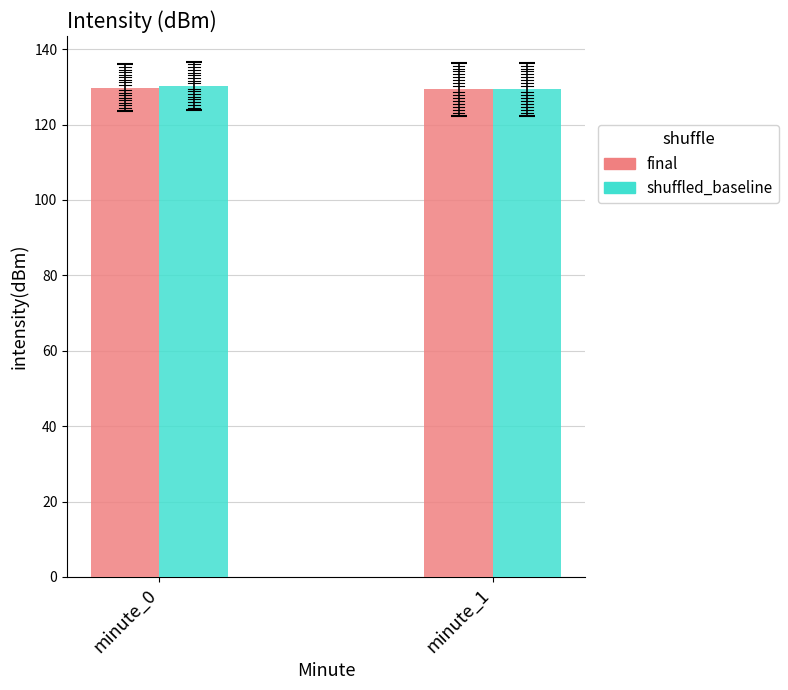

What is the sum of the shuffled_baseline values at minute_0 and minute_1?

259.7